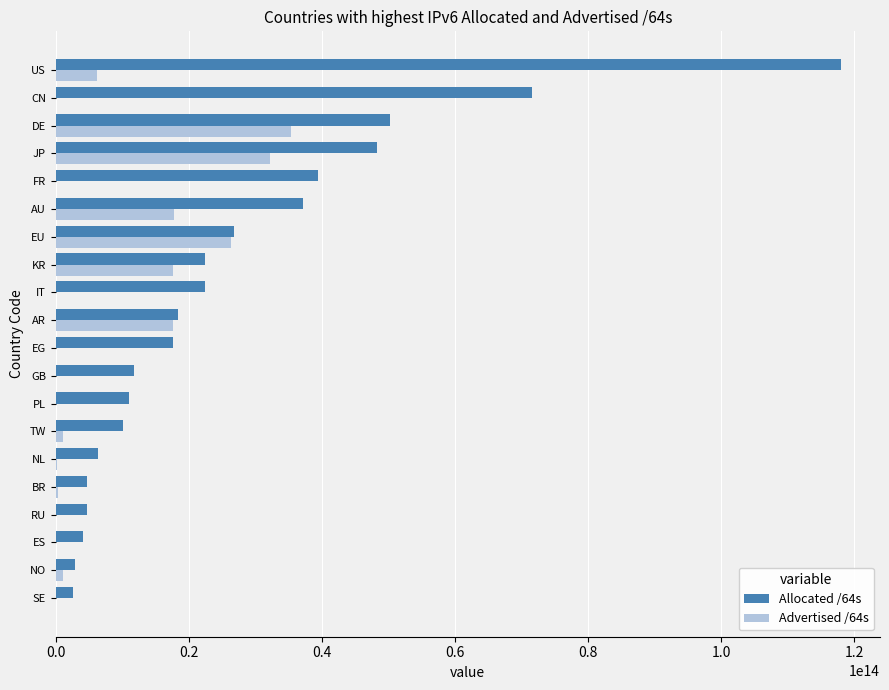

Is it true that Advertised /64s equals 35356170911744 at DE?

True